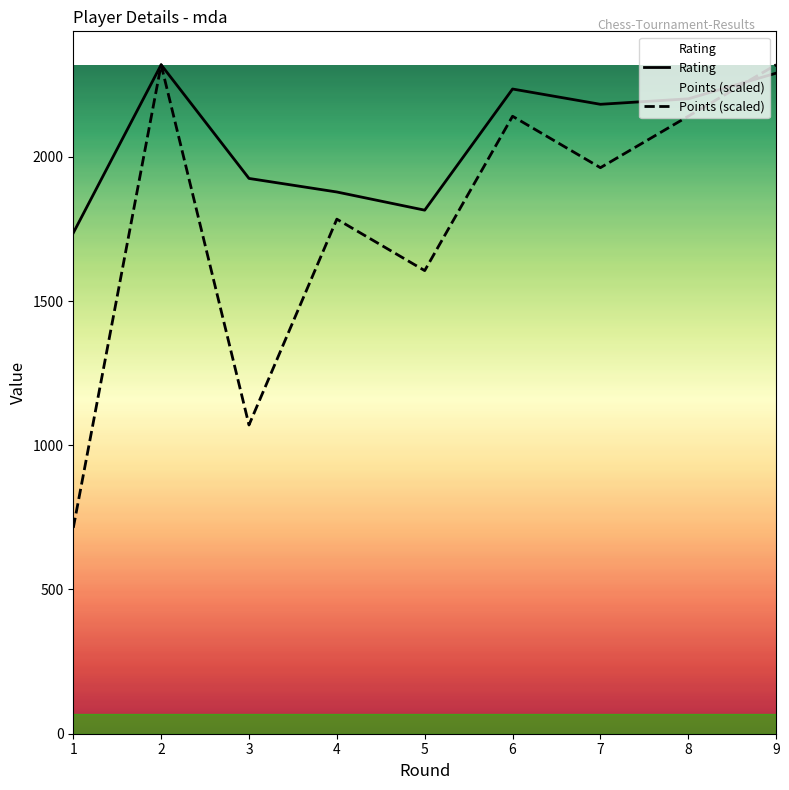

True or false: Points has more than 0 interior local peaks.

True